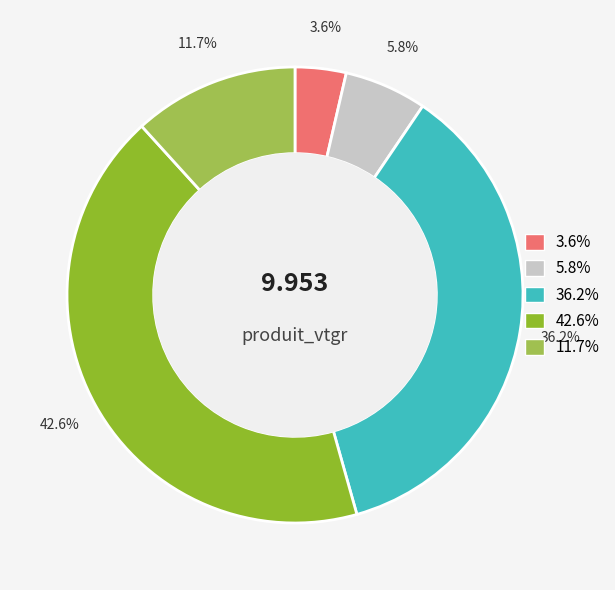

Is there any slice that represents more than half of the pie?

No